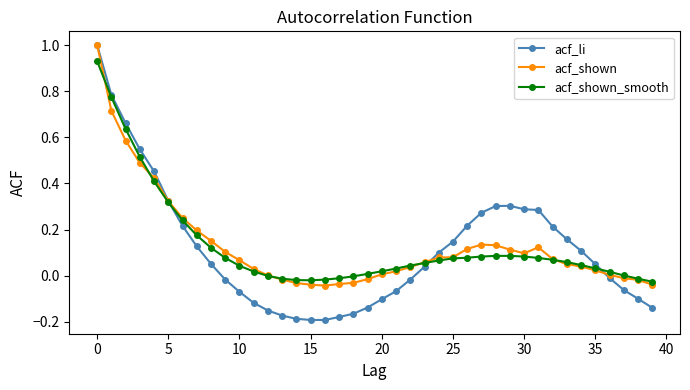

What is the maximum value shown in the chart?

1.0